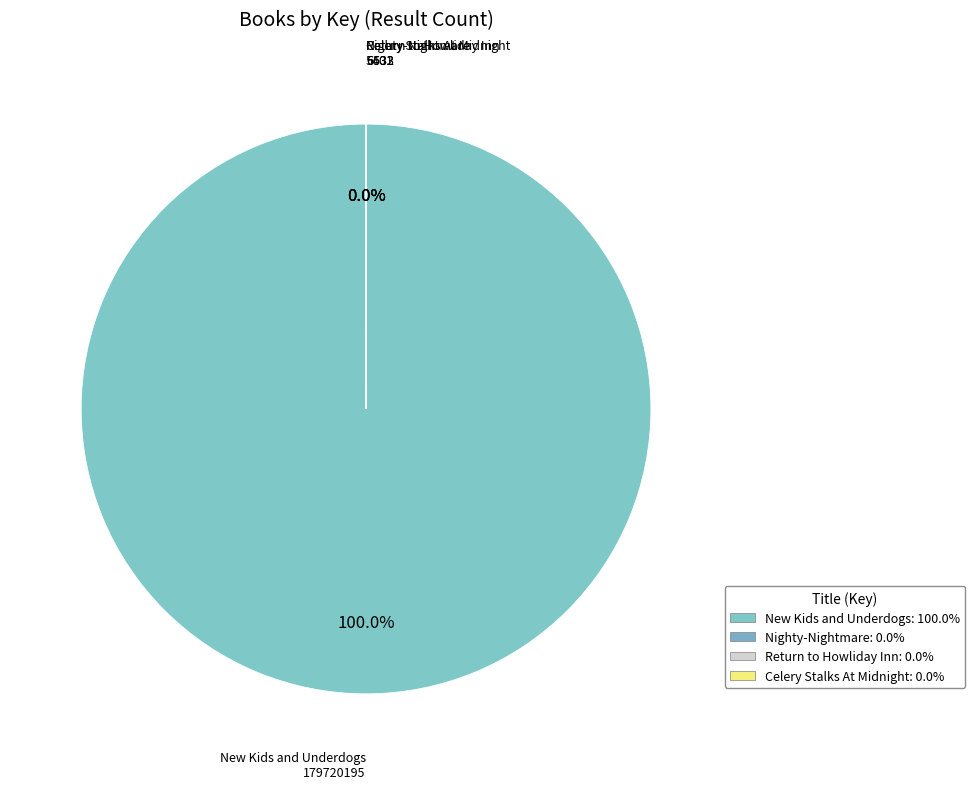

To the nearest percent, what is the combined percentage of Nighty-Nightmare and New Kids and Underdogs?

100%